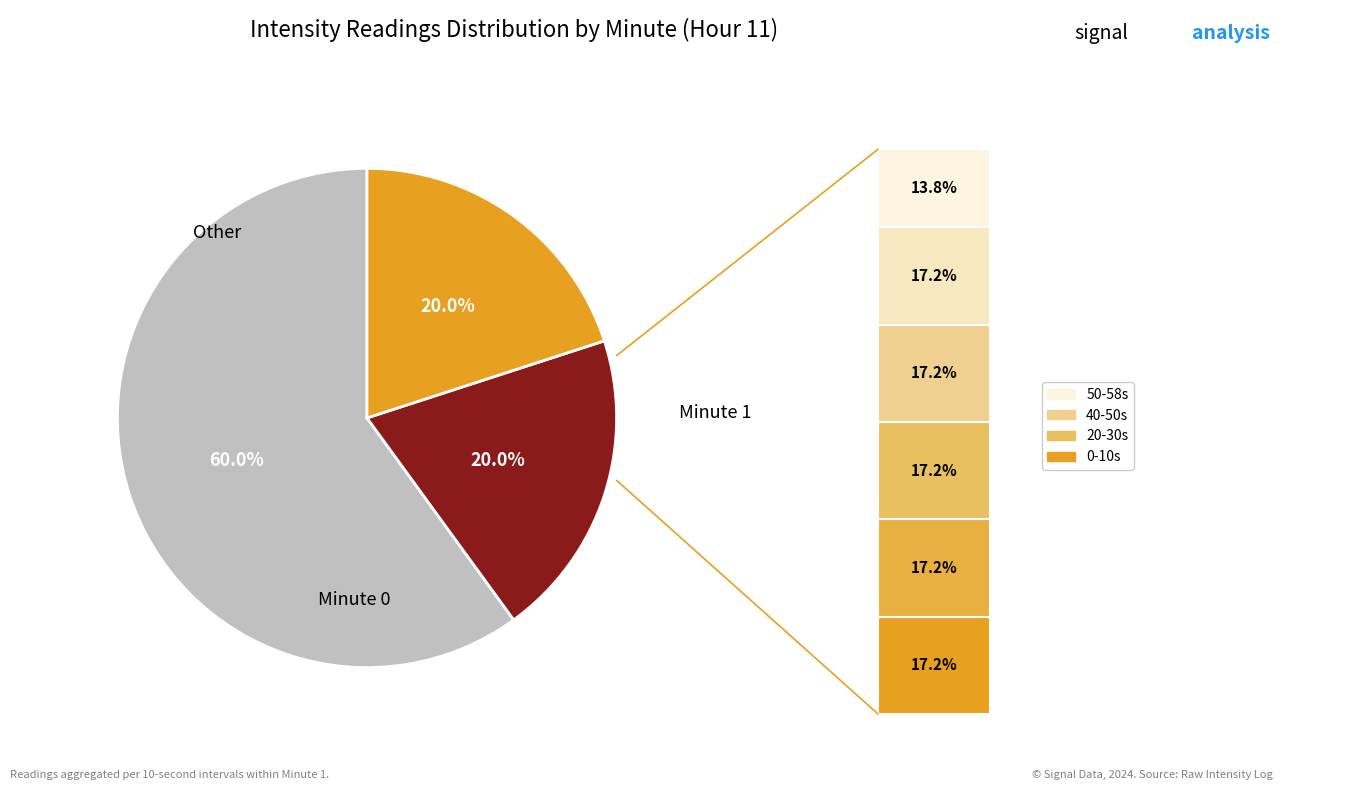

Does 50 account for over 50% of the chart?

No